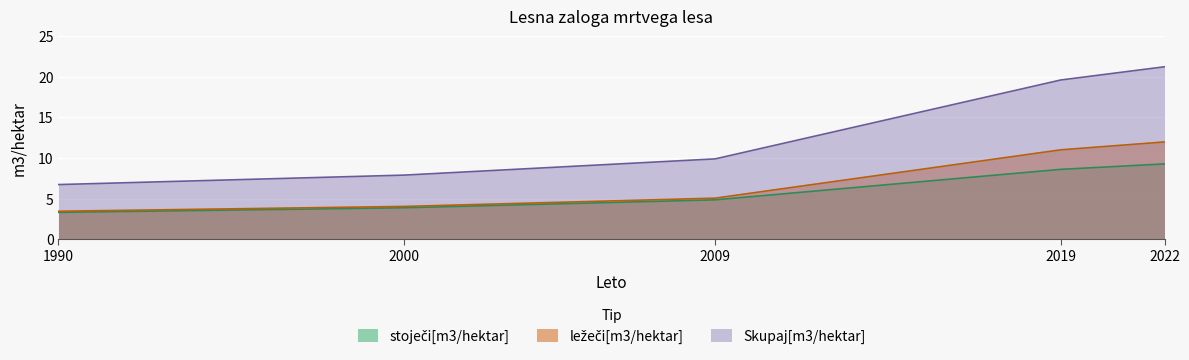

How many lines are shown in the chart?

3